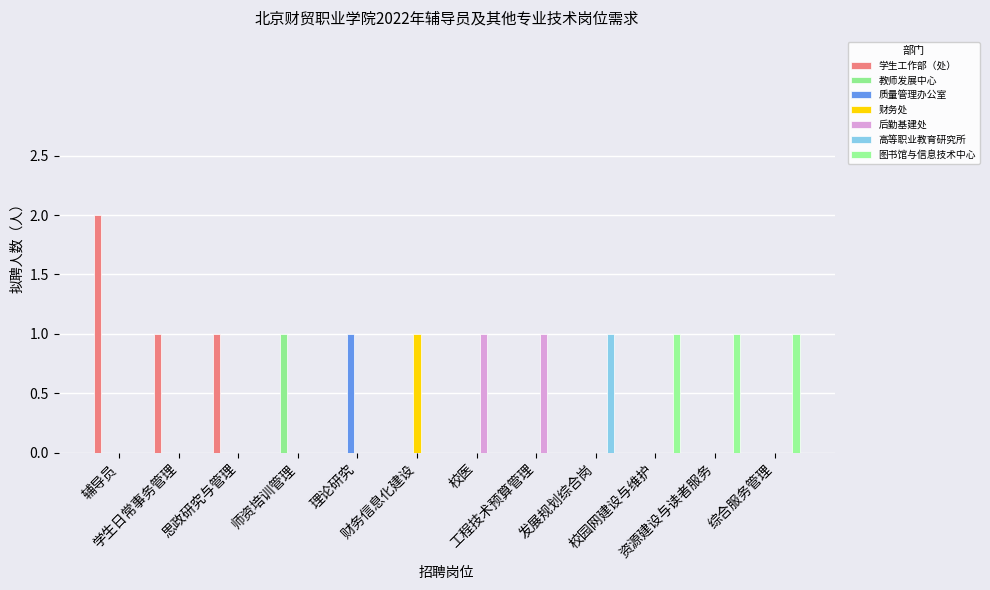

Are the bars grouped side by side (vs. stacked)?

Yes